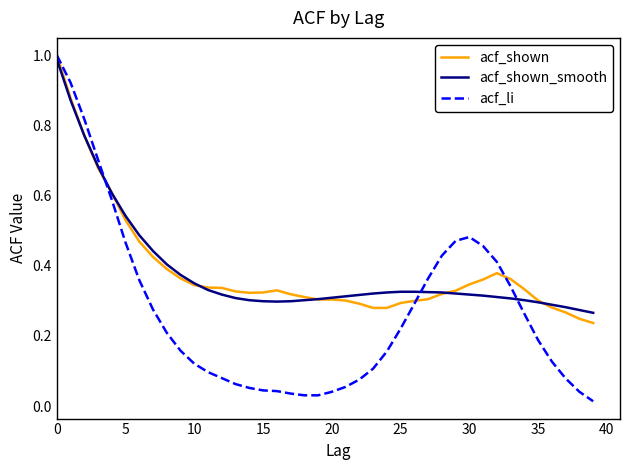

Which series has the widest spread of values?

acf_li